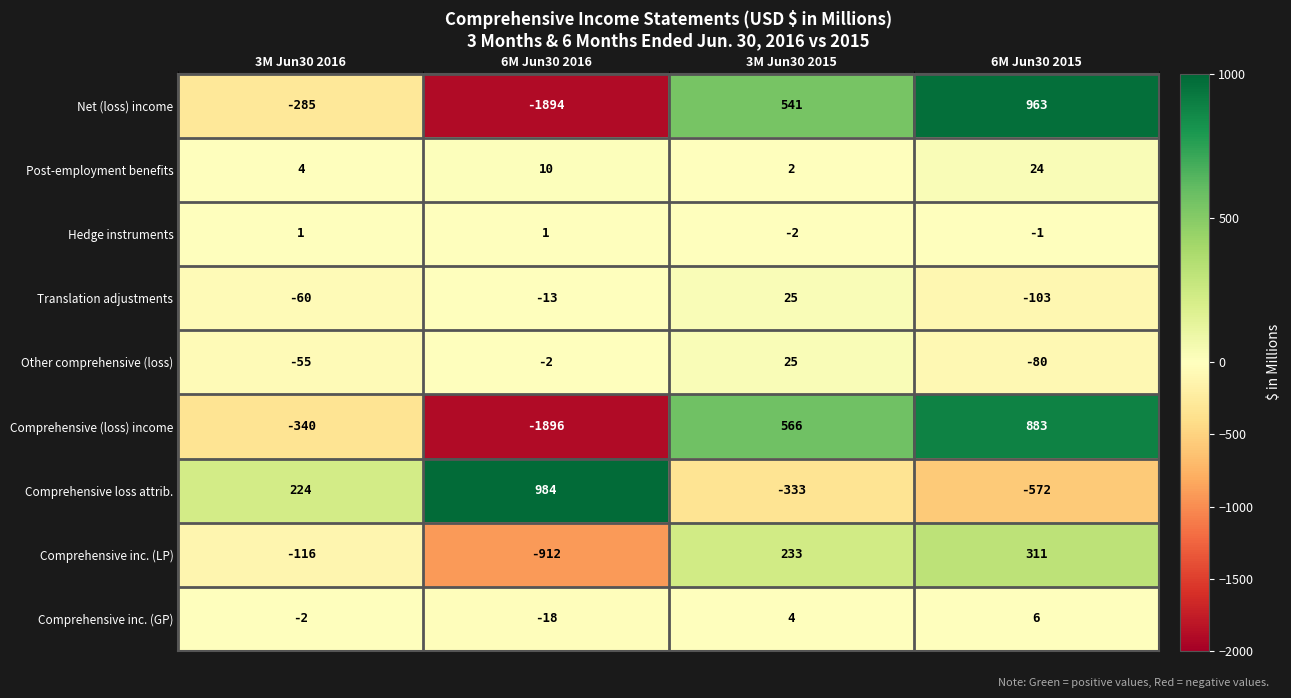

How many values in Translation adjustments are below zero?

3